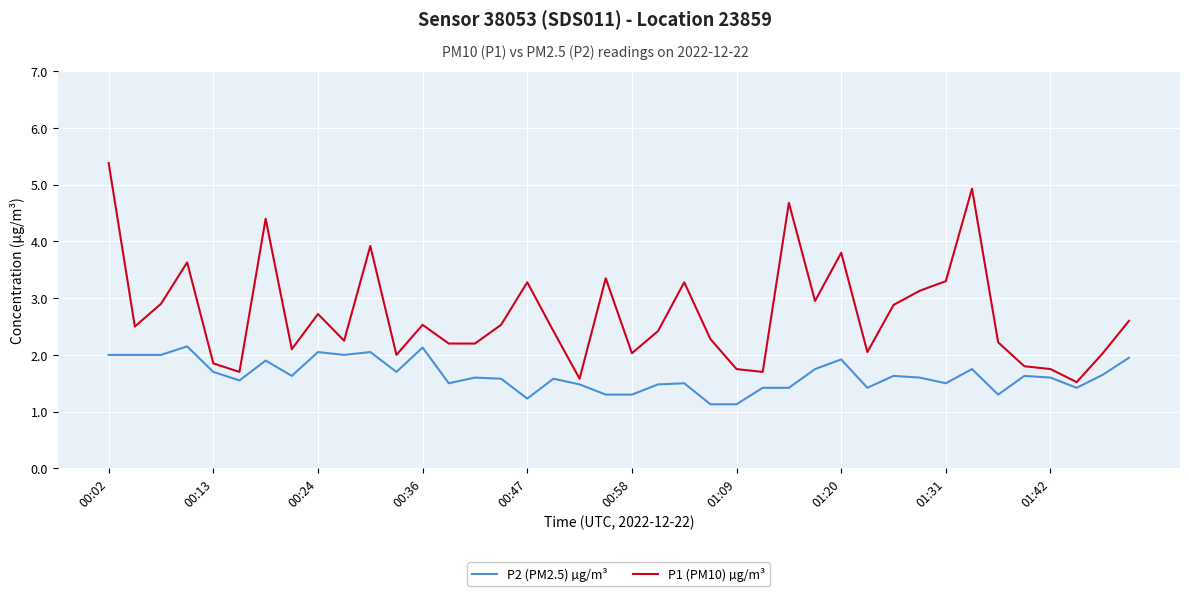

Does the chart display data point markers on the line(s)?

No